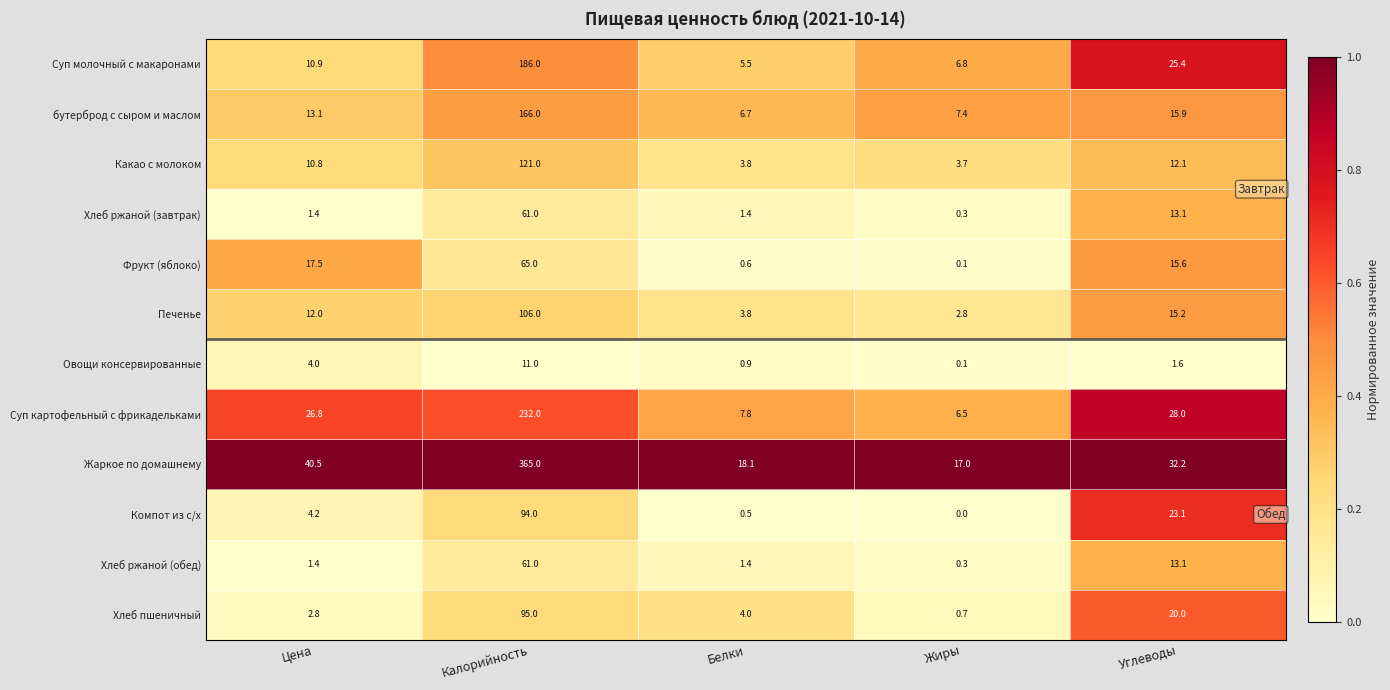

What is the difference between the maximum and minimum values in the Фрукт (яблоко) series?

64.9